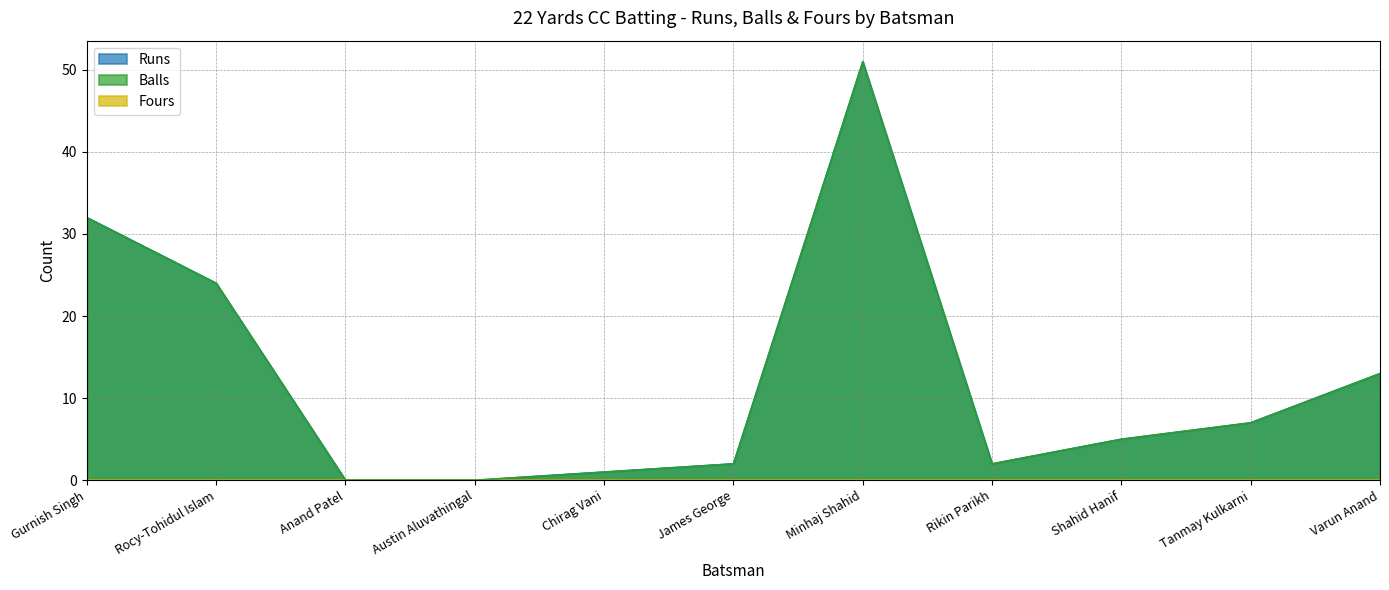

Does the chart have visible grid lines?

Yes